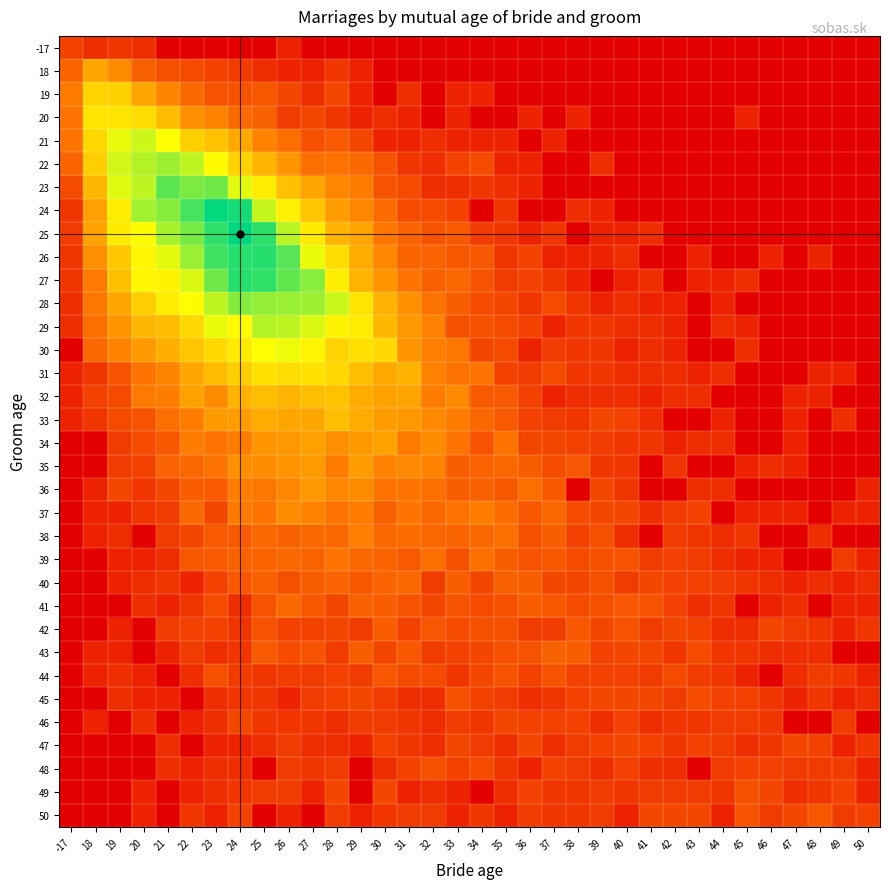

Between 28 and 40, which is larger?

28